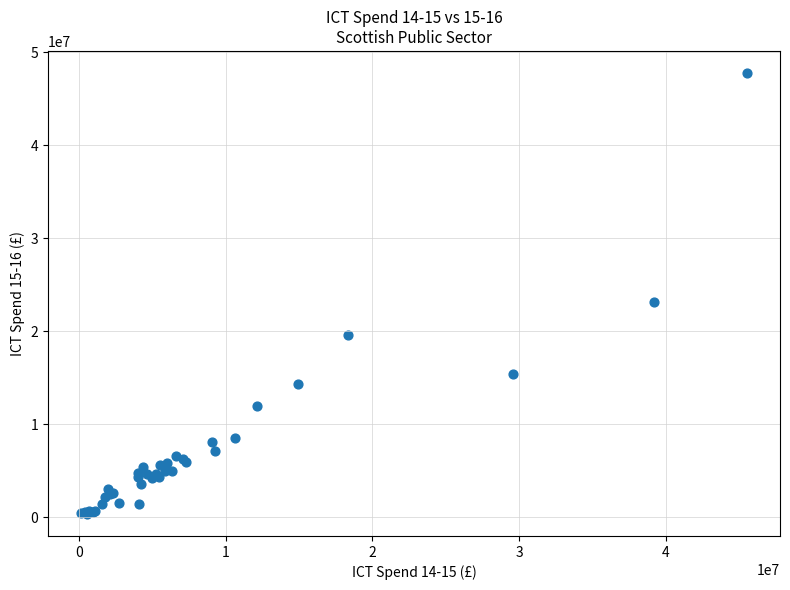

What Y value in the scatter plot is closest to 24065364?

23175788.5